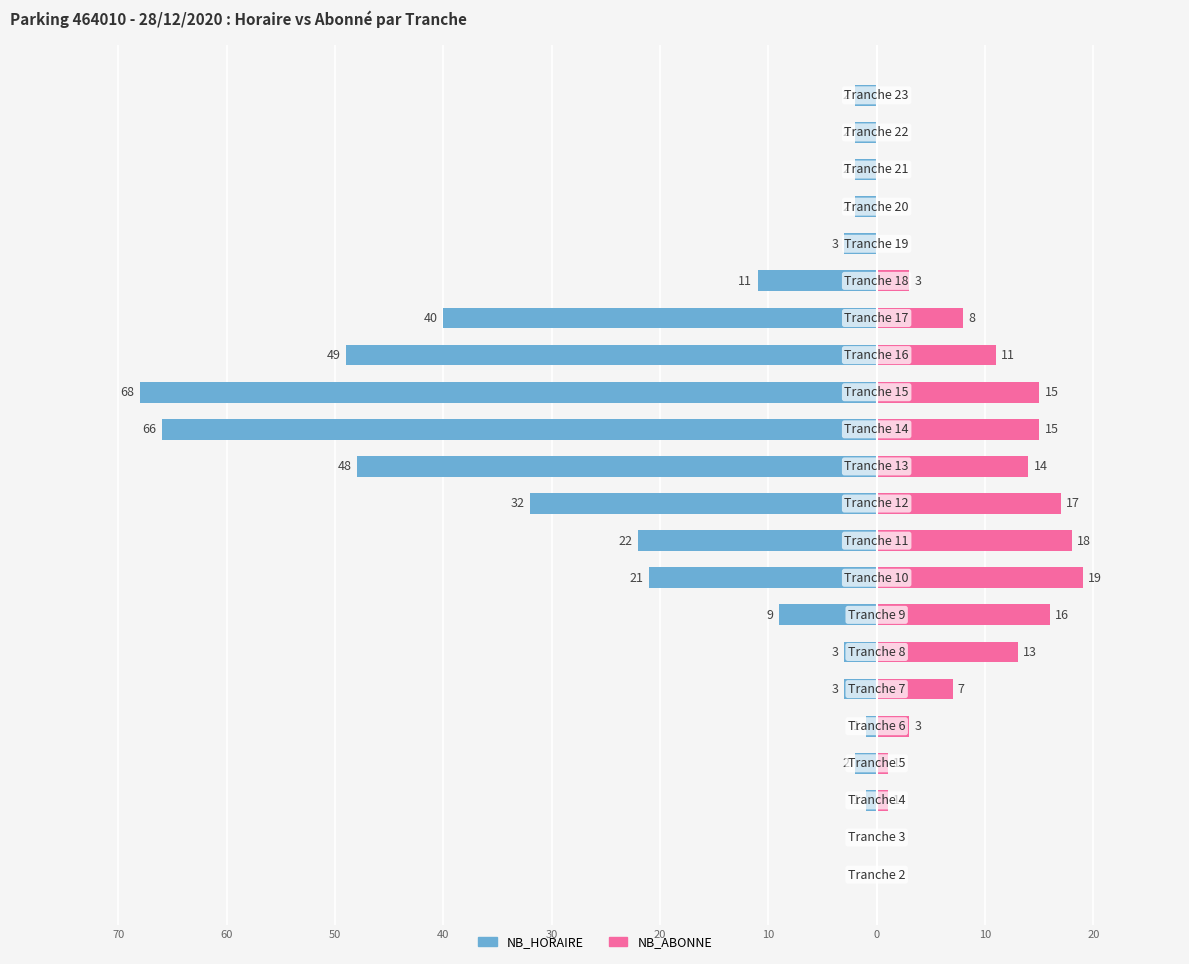

At how many categories does at least one series exceed -42?

22